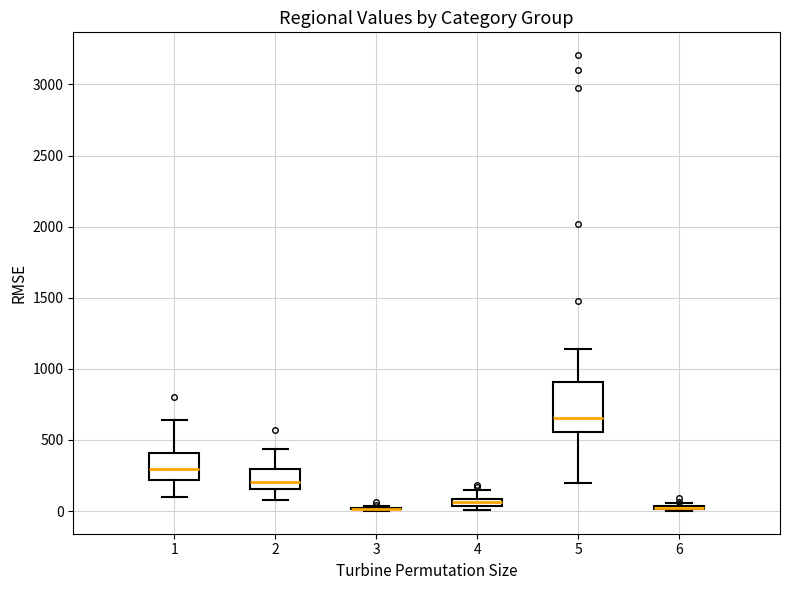

Comparing the boxes themselves (not the whiskers), which one is the tallest?

5